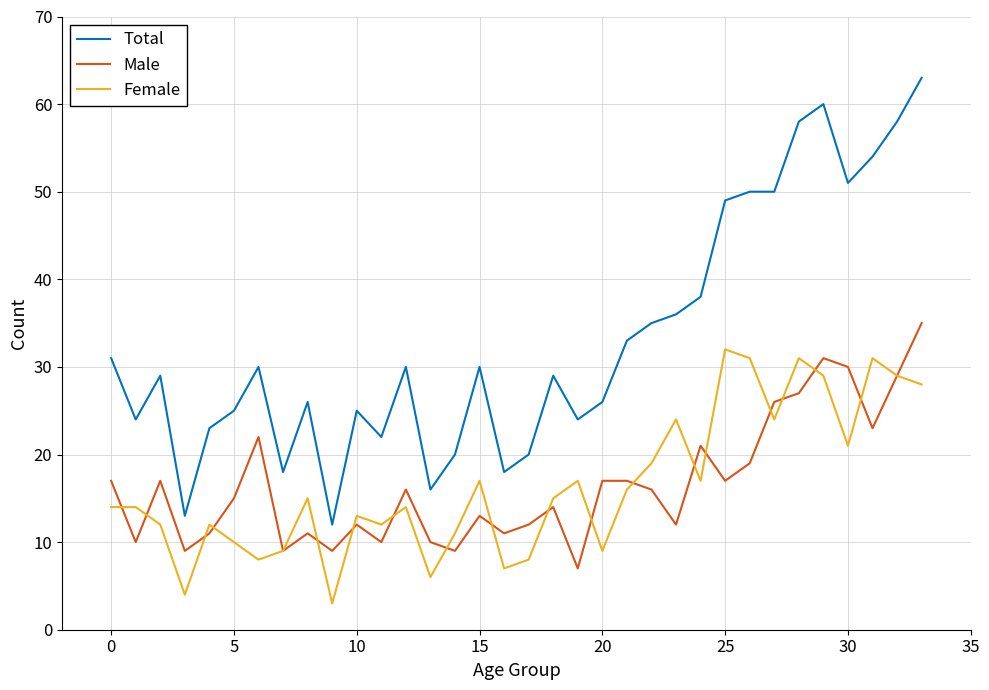

What is the lowest value of the Male series?

7